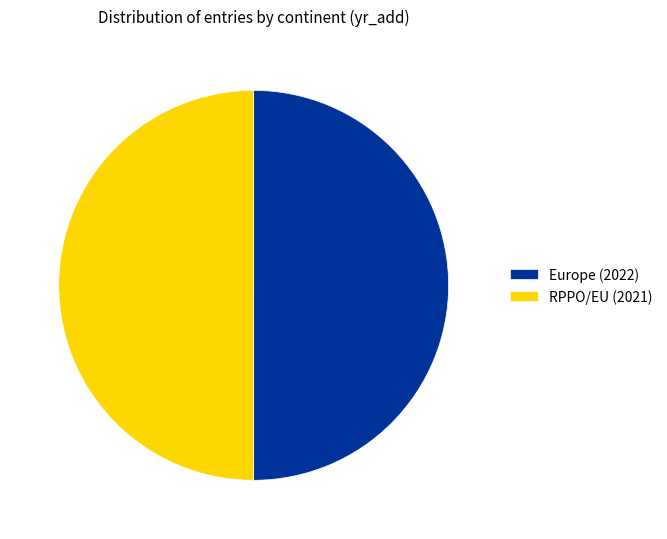

Do Europe (2022) and RPPO/EU (2021) together represent more than half of the pie?

Yes